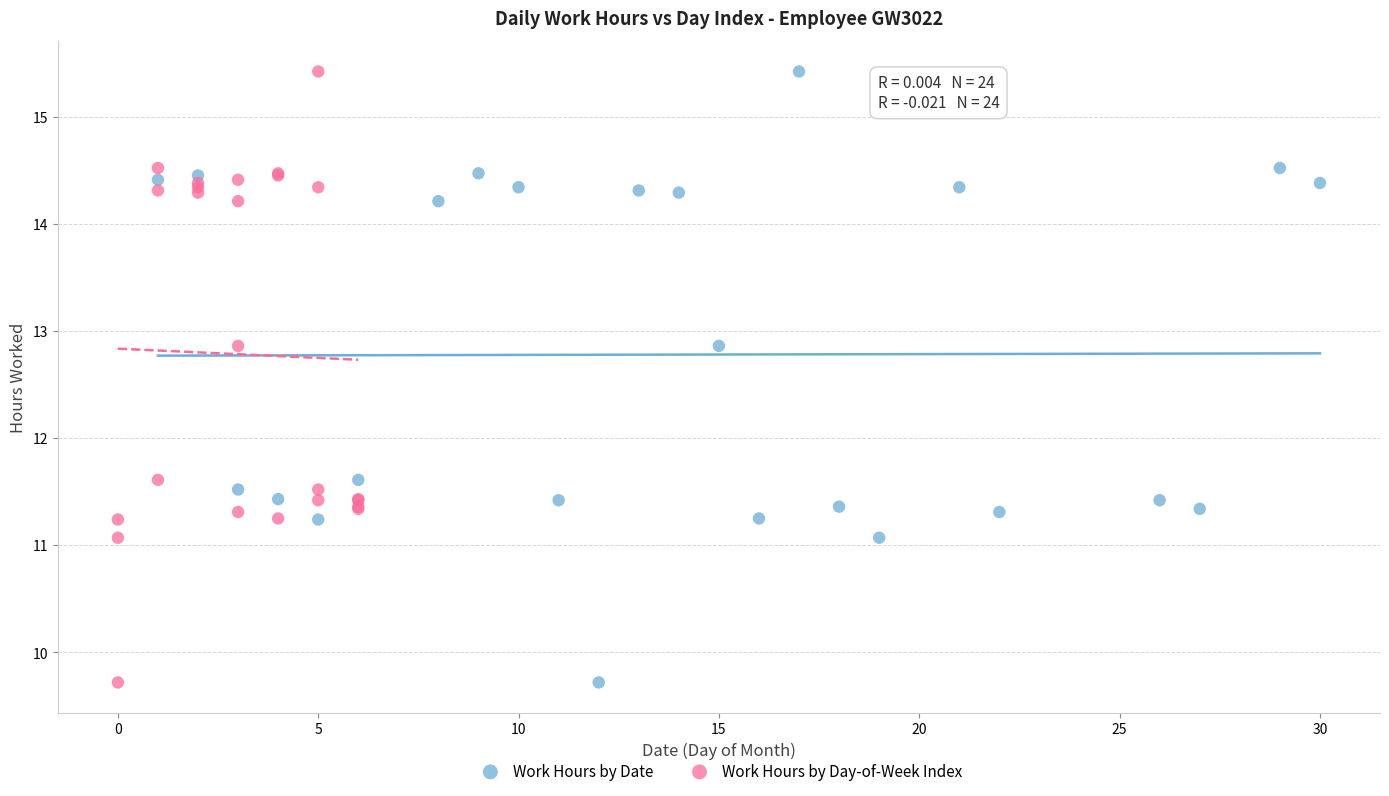

What are all the series names shown in the legend?

Work Hours by Date, Work Hours by Day-of-Week Index